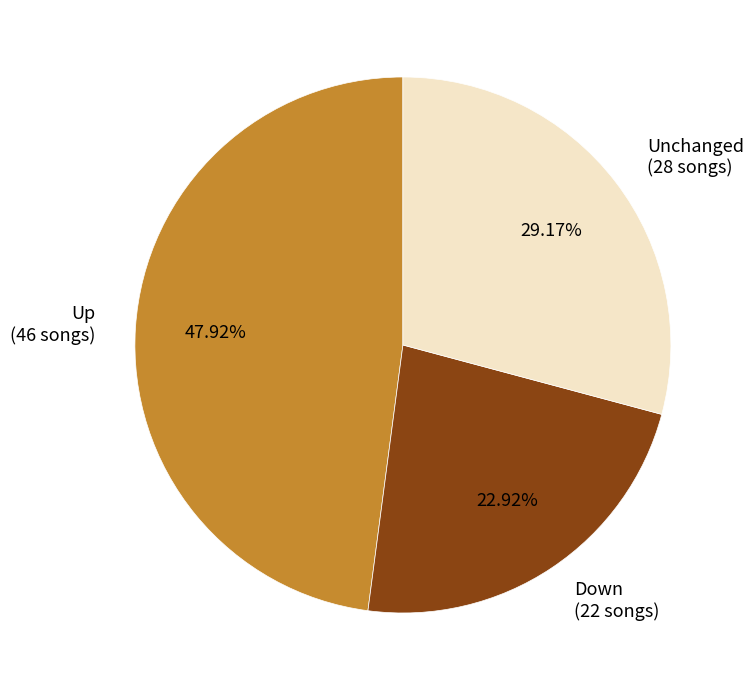

Is there a majority slice in this chart?

No